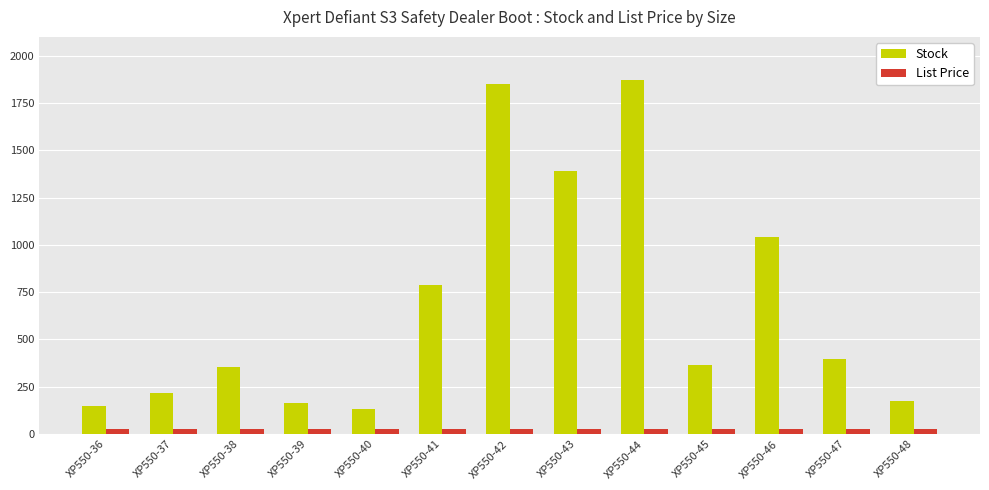

How many bars are there in total?

26